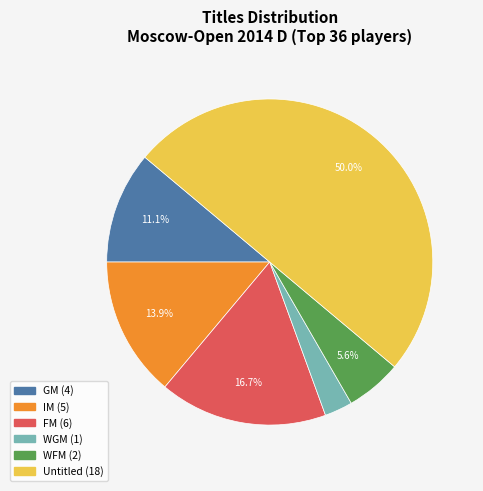

How many segments does this pie chart have?

6